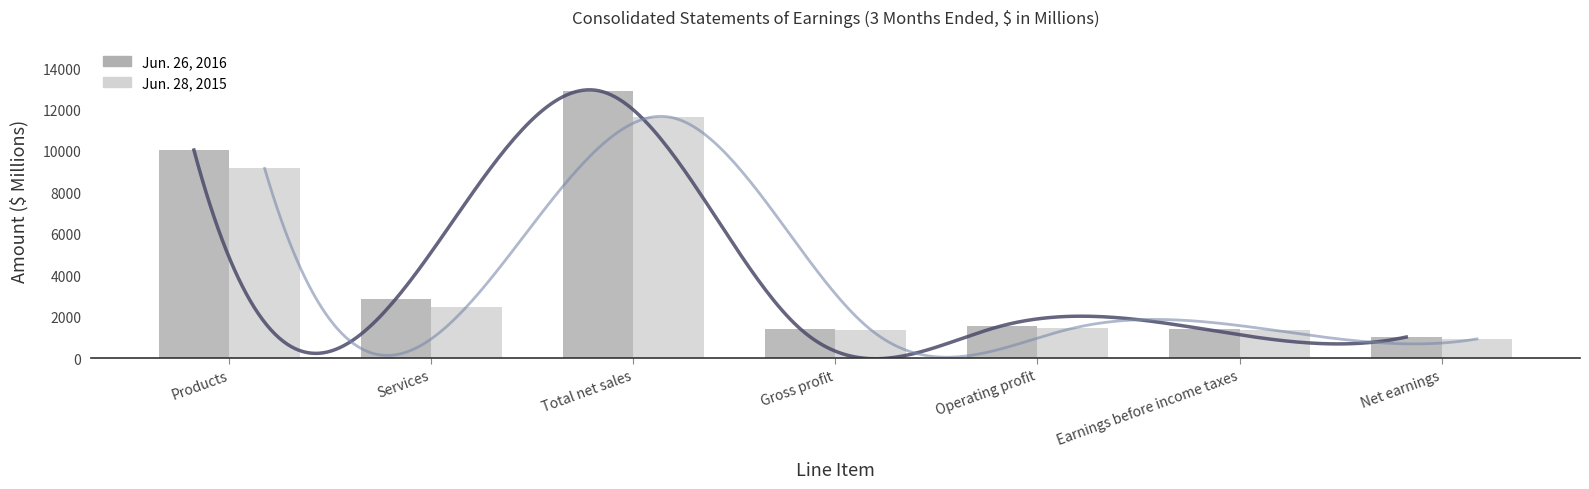

Which category has the highest value in the Jun. 26, 2016 series?

Total net sales